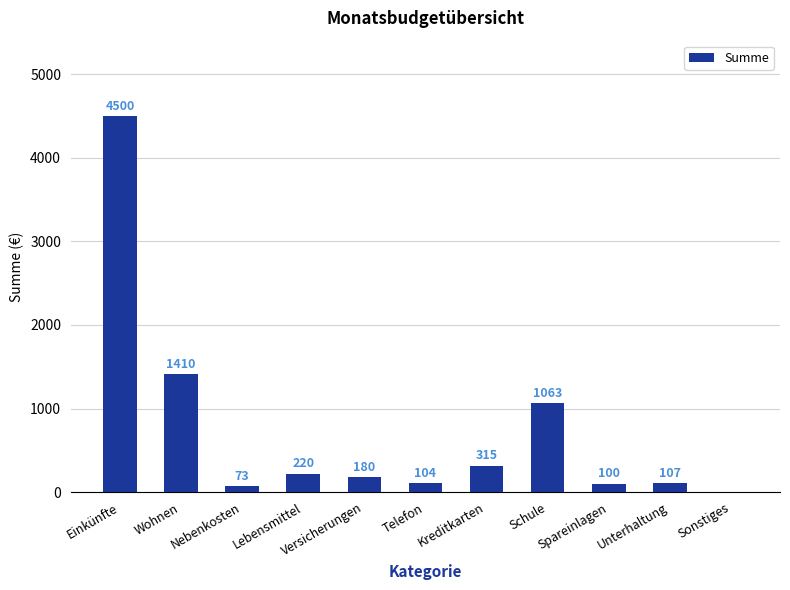

Reading left to right, list all the values displayed in this chart.

Einkünfte=4500	Wohnen=1410	Nebenkosten=73	Lebensmittel=220	Versicherungen=180	Telefon=104	Kreditkarten=315	Schule=1063	Spareinlagen=100	Unterhaltung=107	Sonstiges=0